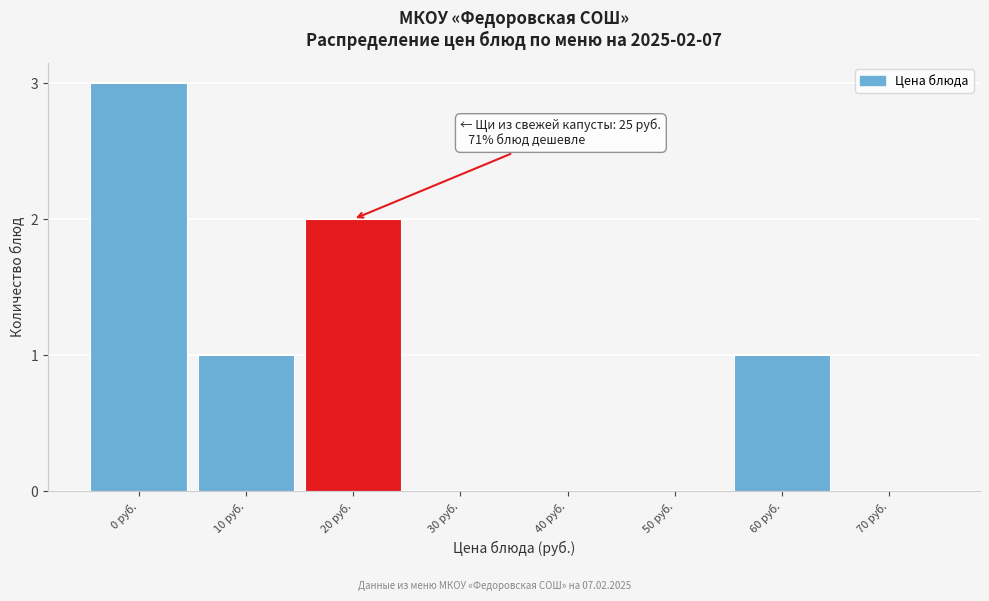

Reading left to right, extract all data points from this chart.

0 руб.=3	10 руб.=1	20 руб.=2	30 руб.=0	40 руб.=0	50 руб.=0	60 руб.=1	70 руб.=0